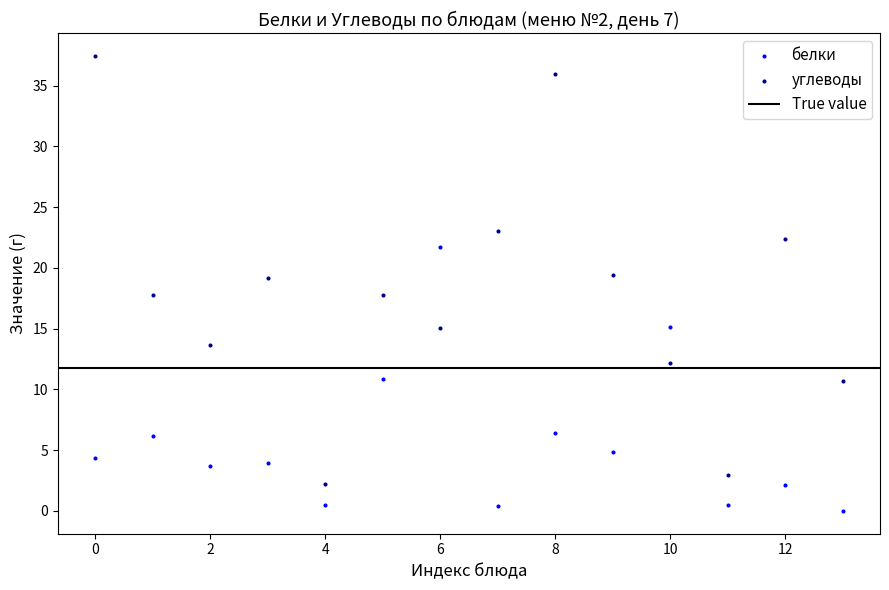

Which series reaches the maximum Y coordinate?

углеводы